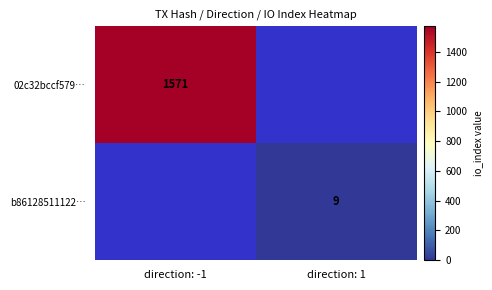

The 02c32bccf579… series shows 1571 at direction: -1. True or false?

True